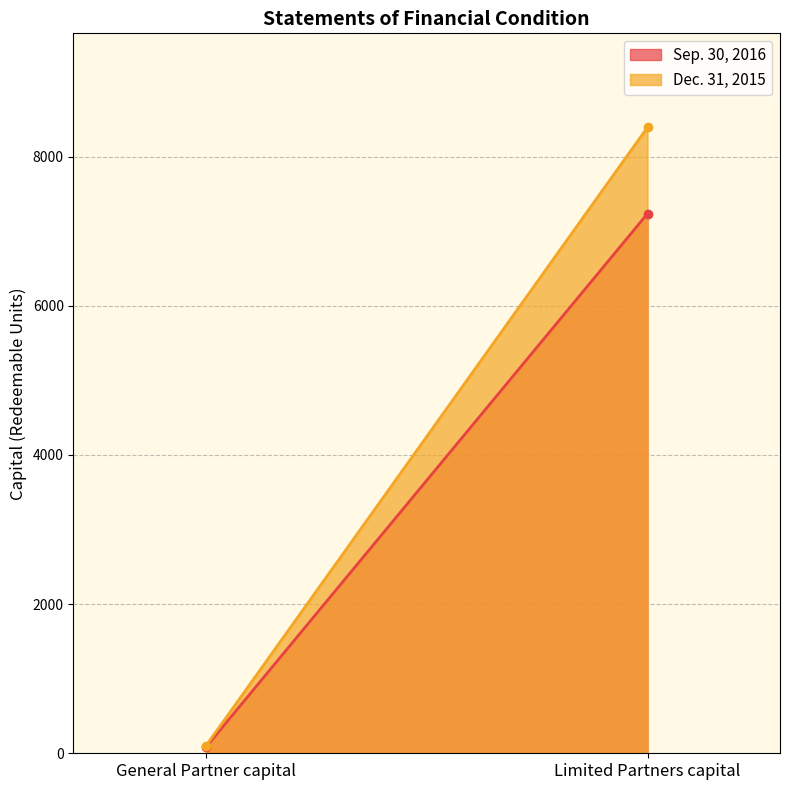

What is the label of the 2nd point from the left?

Limited Partners capital